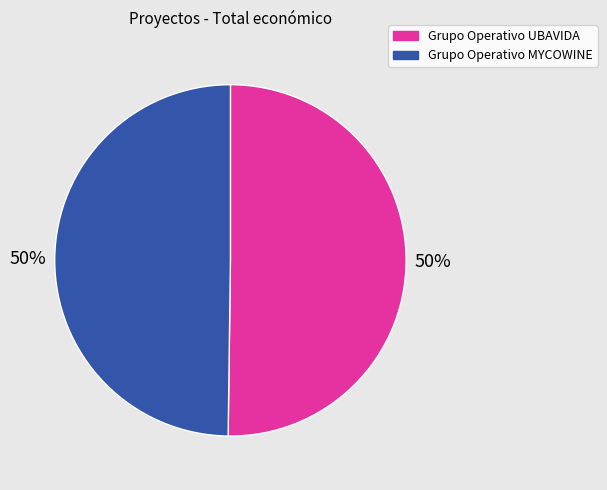

Is it true that Grupo Operativo MYCOWINE is 43% of the pie?

False